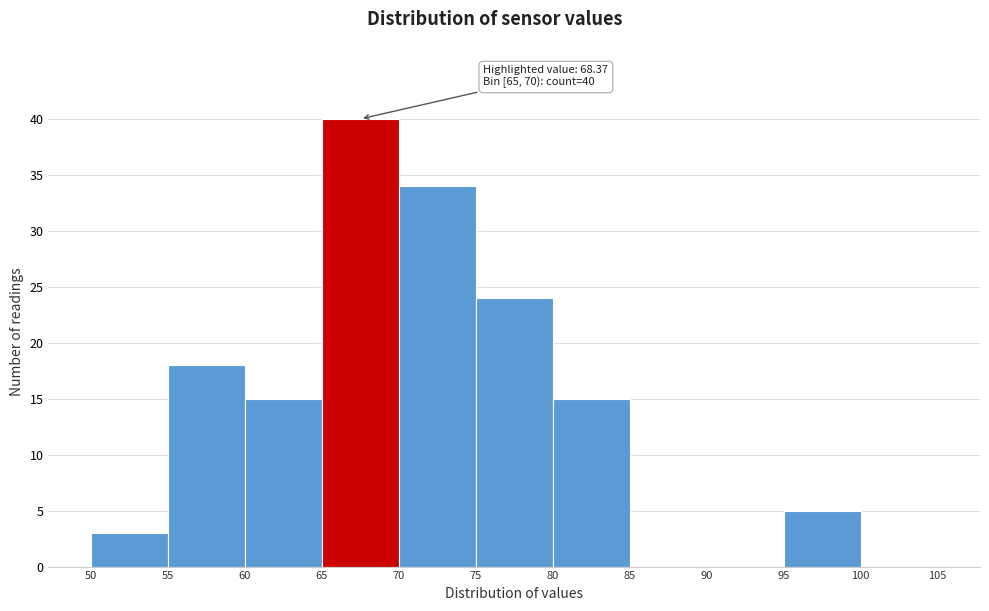

Over which range of the x-axis is the bar tallest?

65 to 70